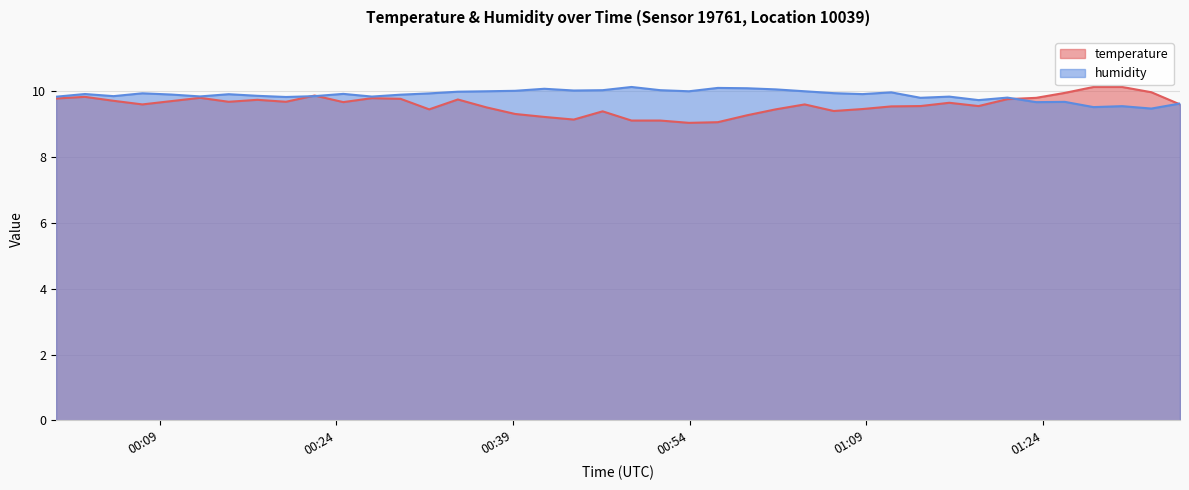

What is the maximum value for humidity?

10.1